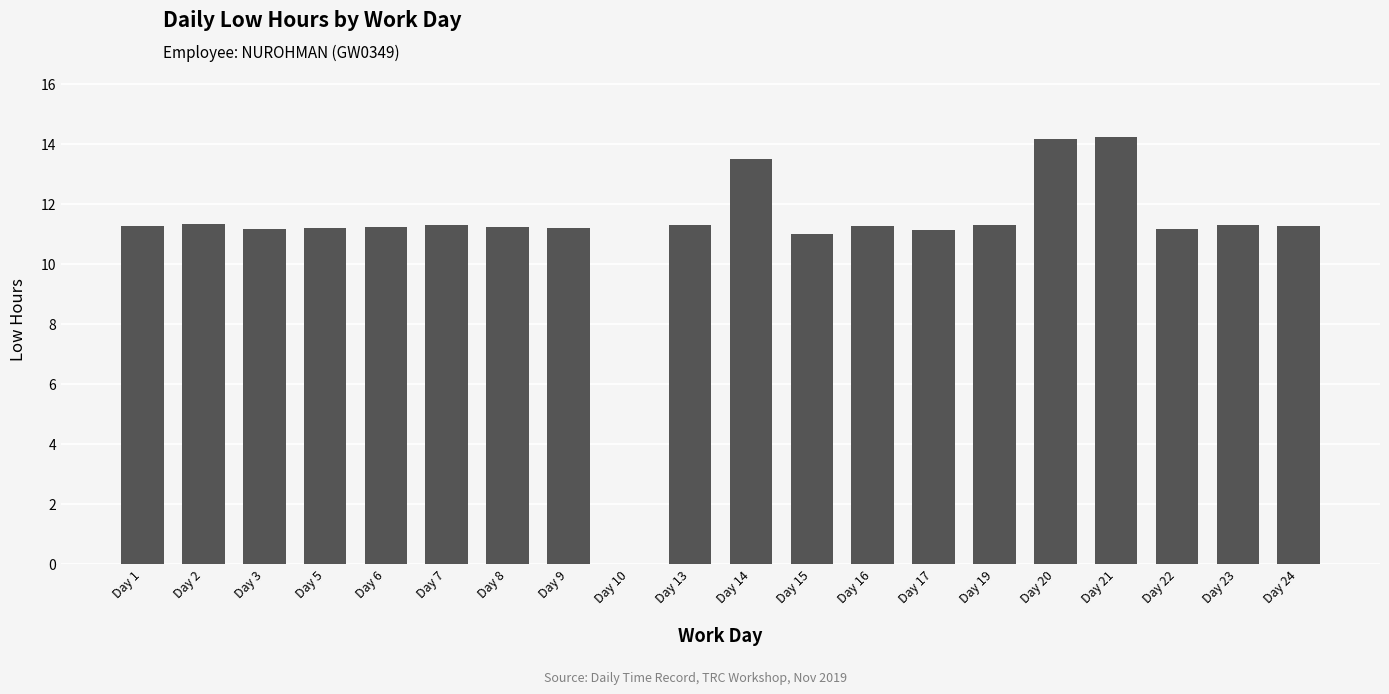

How many positive values are there?

19